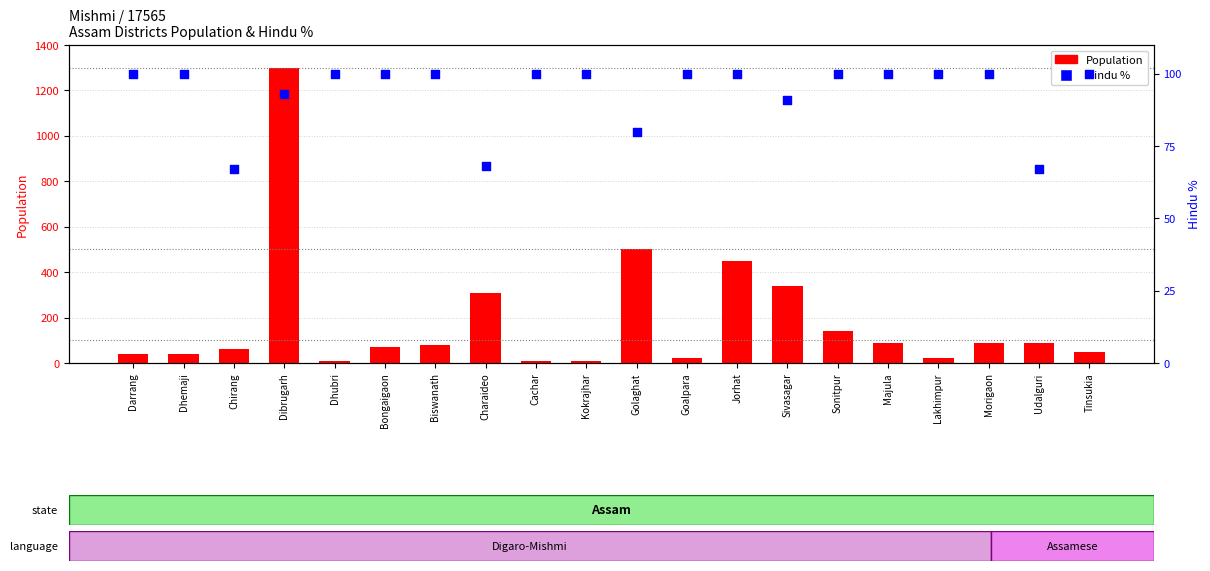

What are all the series names shown in the legend?

Population, Hindu %